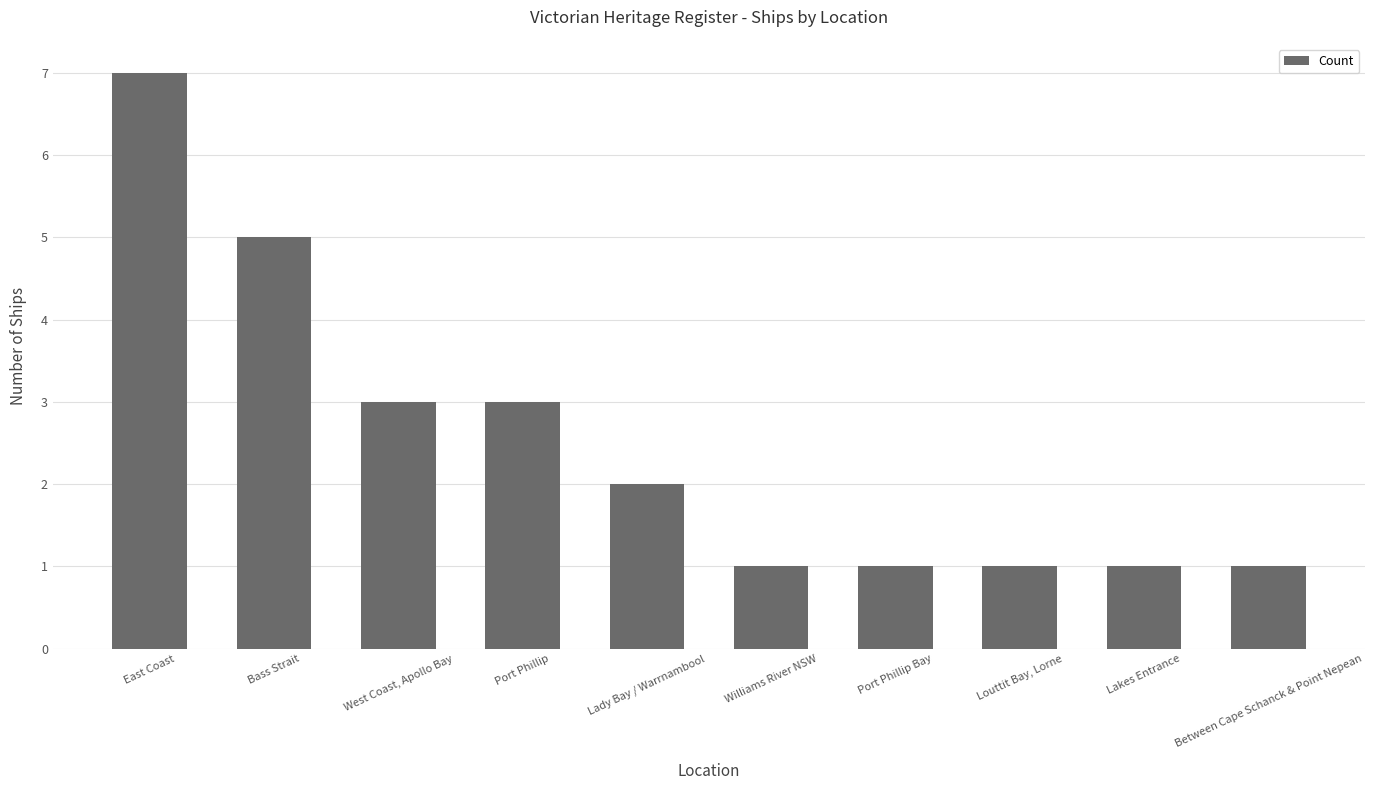

What is the difference between the maximum and minimum values?

6